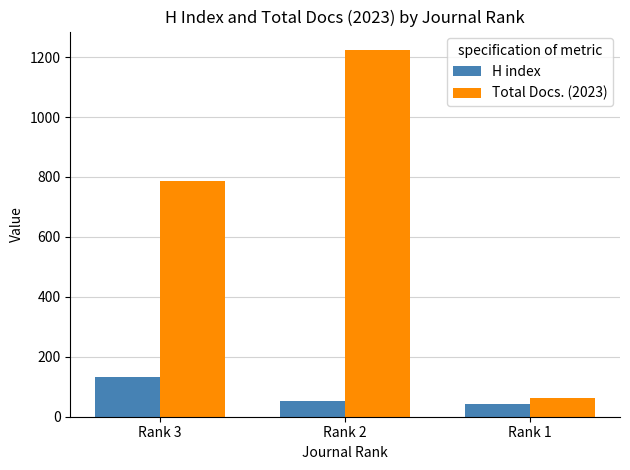

What is the sum of the H index values at Rank 2 and Rank 3?

185